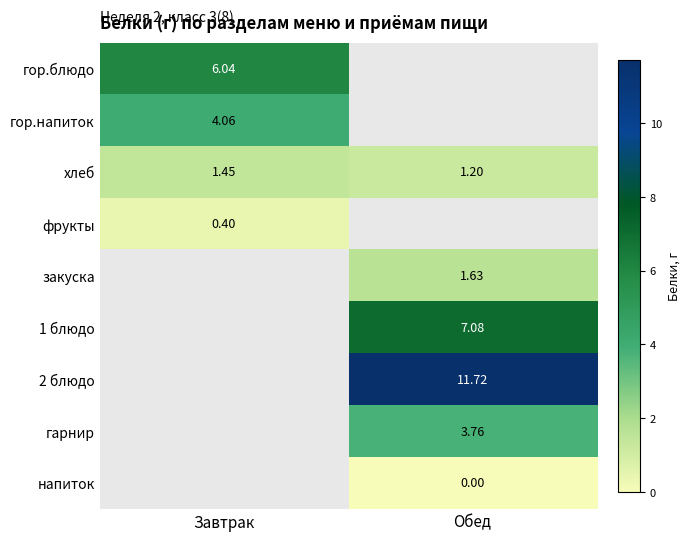

Count the number of data series in this chart.

9